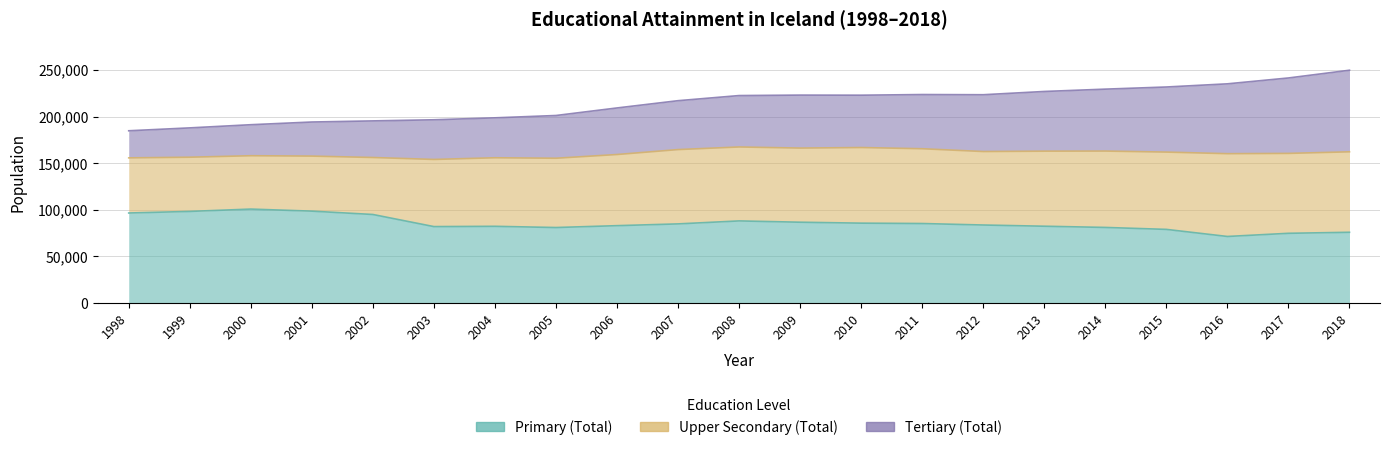

How many values in the Primary (Total) series are below 83600?

10